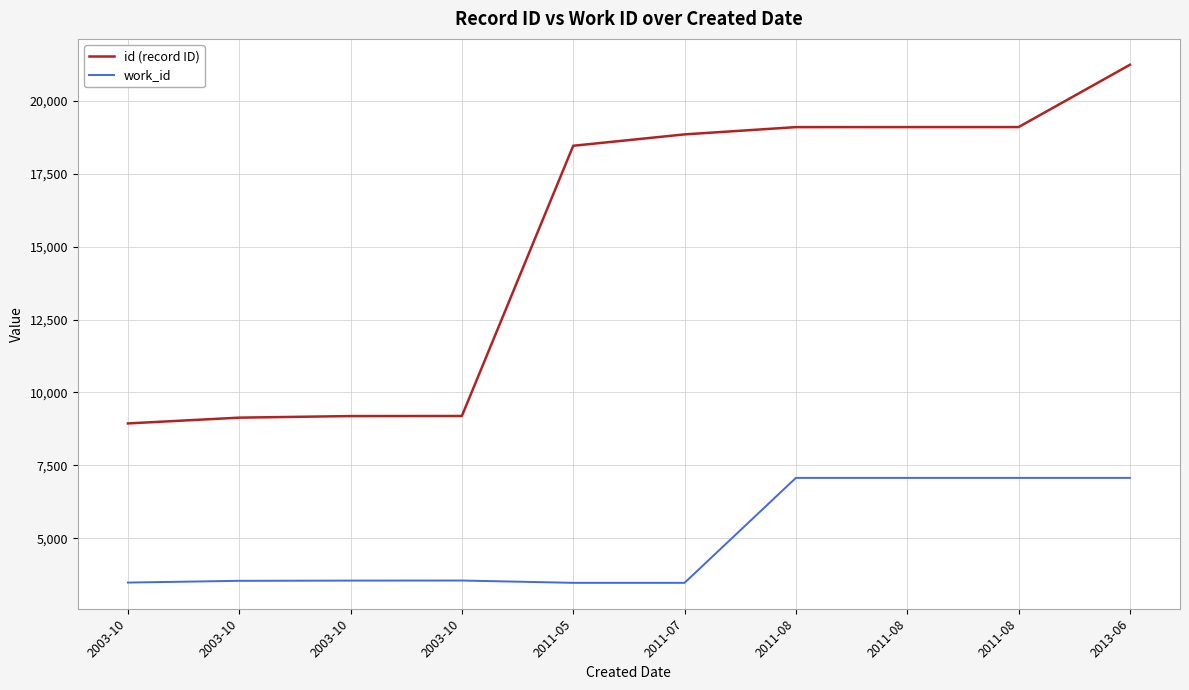

Is it true that id (record ID) equals 8939 at 2003-10?

True